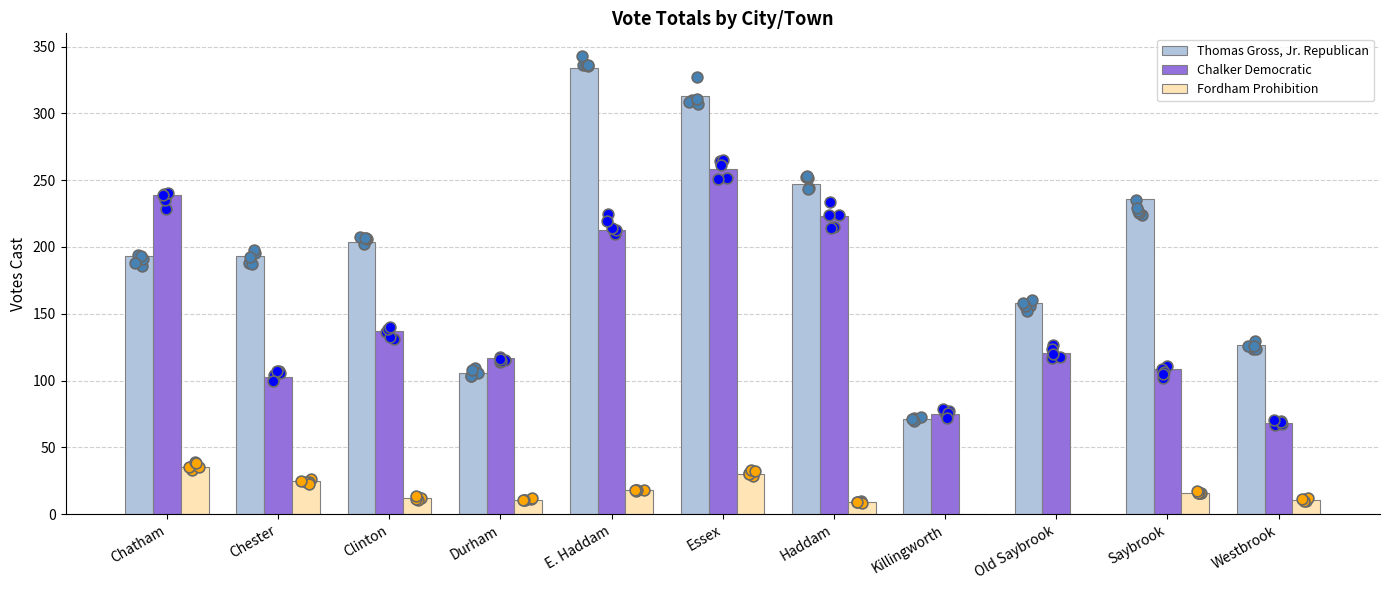

What is the total value across all series at Chester?

321